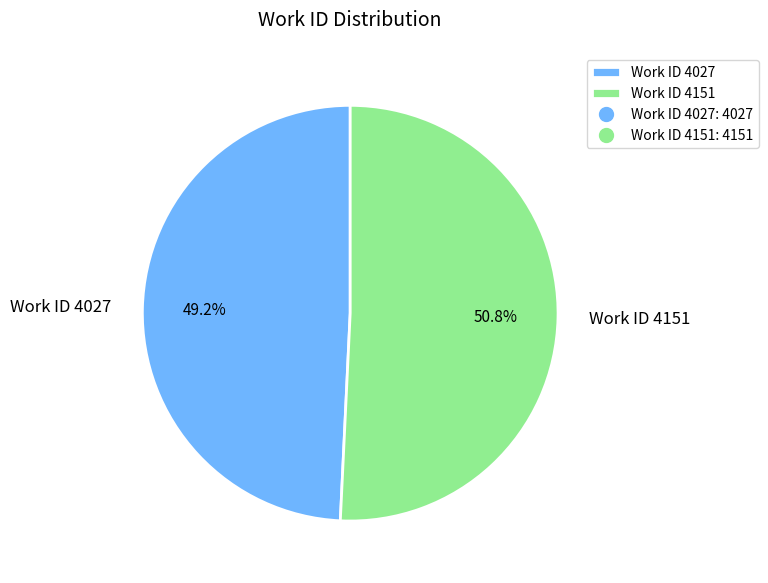

Rank the categories by value from lowest to highest.

Work ID 4027, Work ID 4151